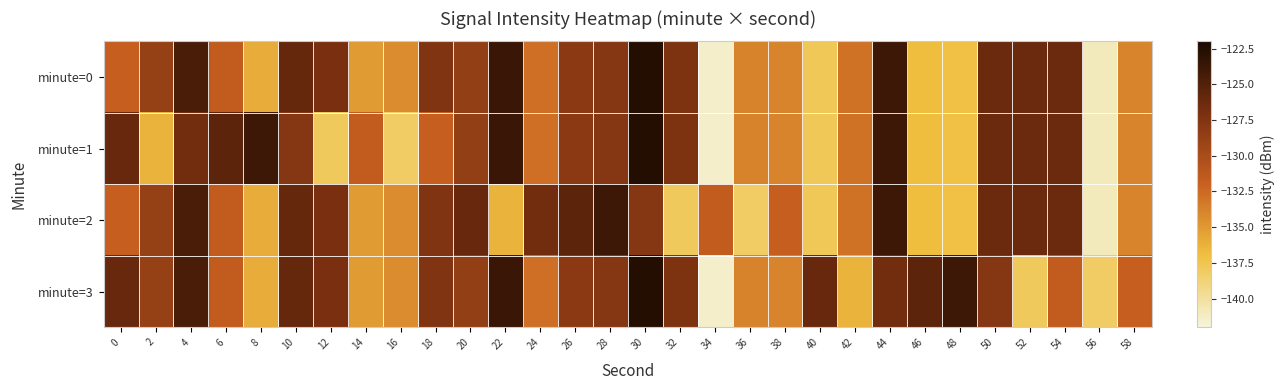

Which label corresponds to the smallest value in the chart?

34